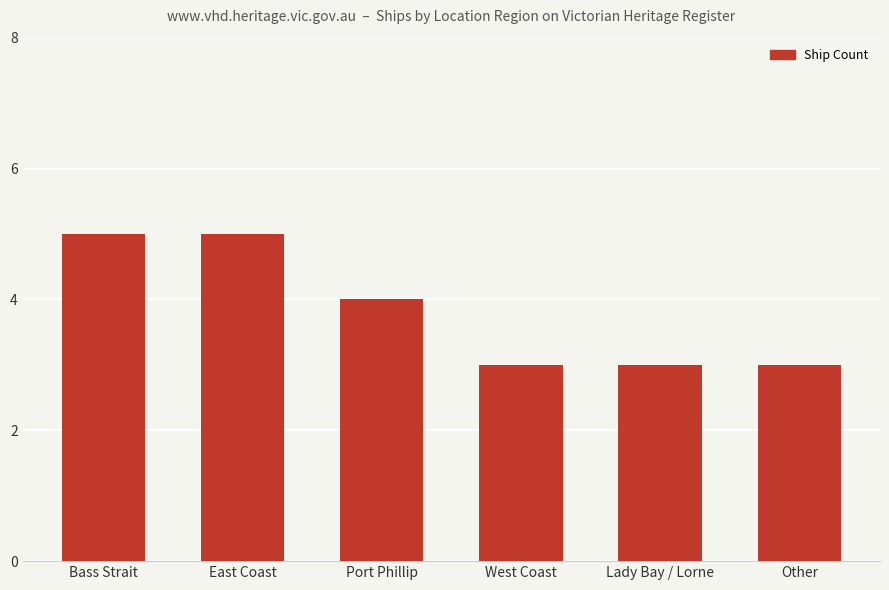

The chart shows a value of 5 at Lady Bay / Lorne. True or false?

False